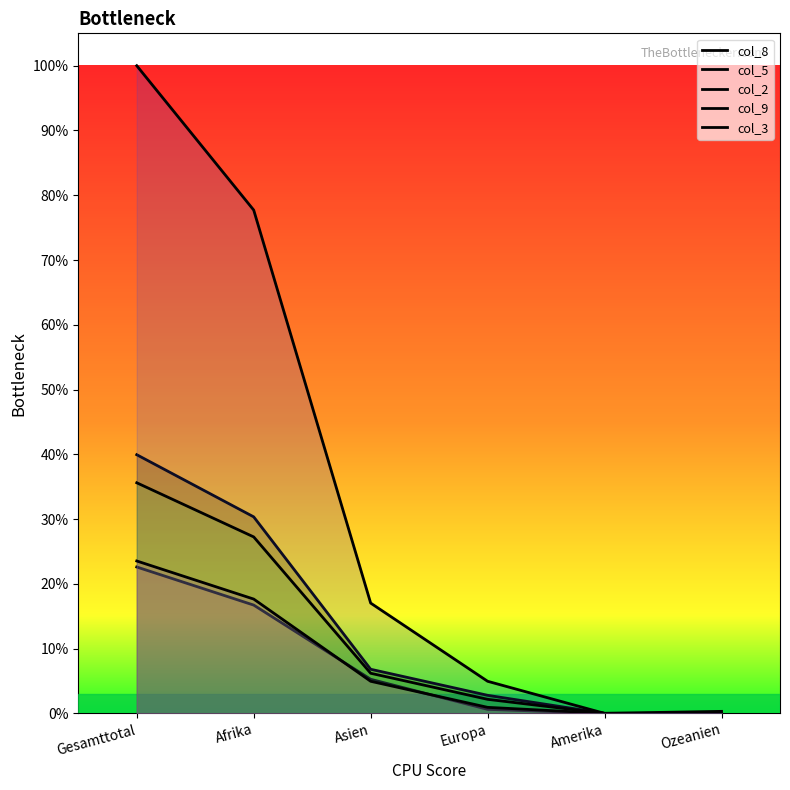

How many lines are shown in the chart?

5